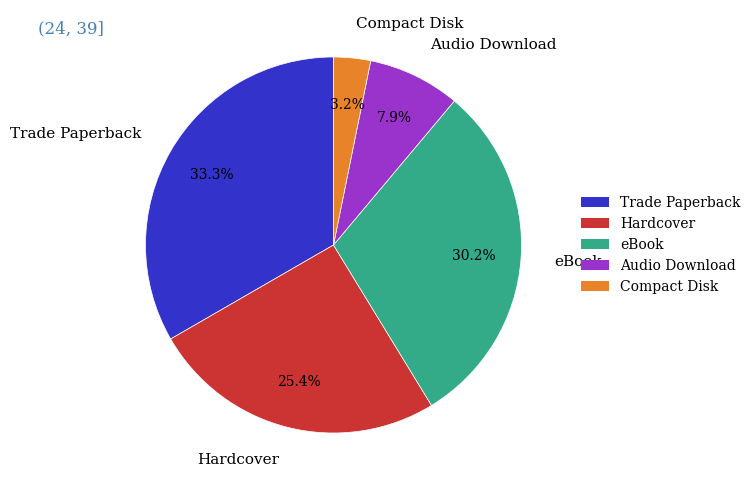

Count the number of slices in the pie.

5